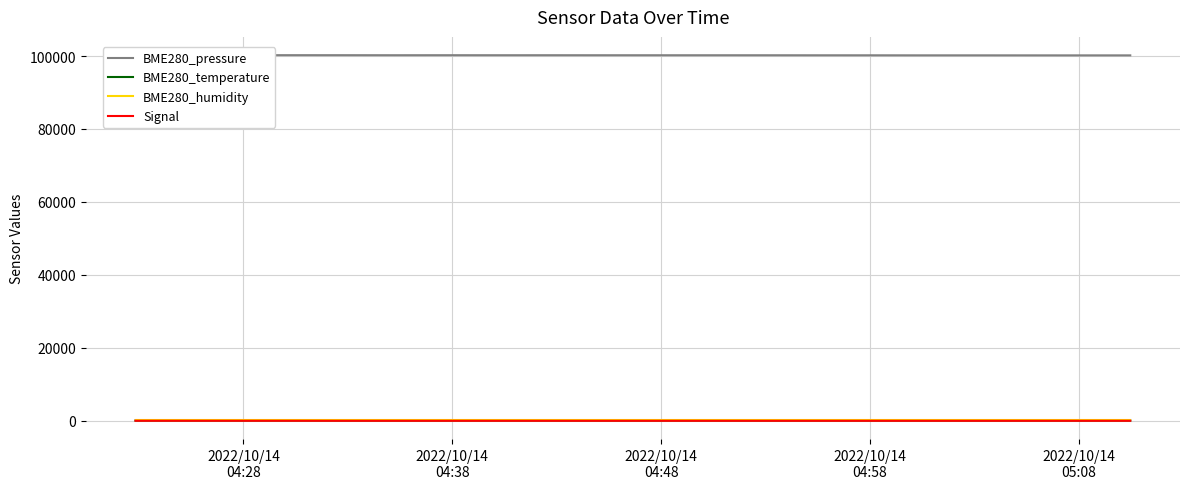

Which series has the widest spread of values?

BME280_pressure